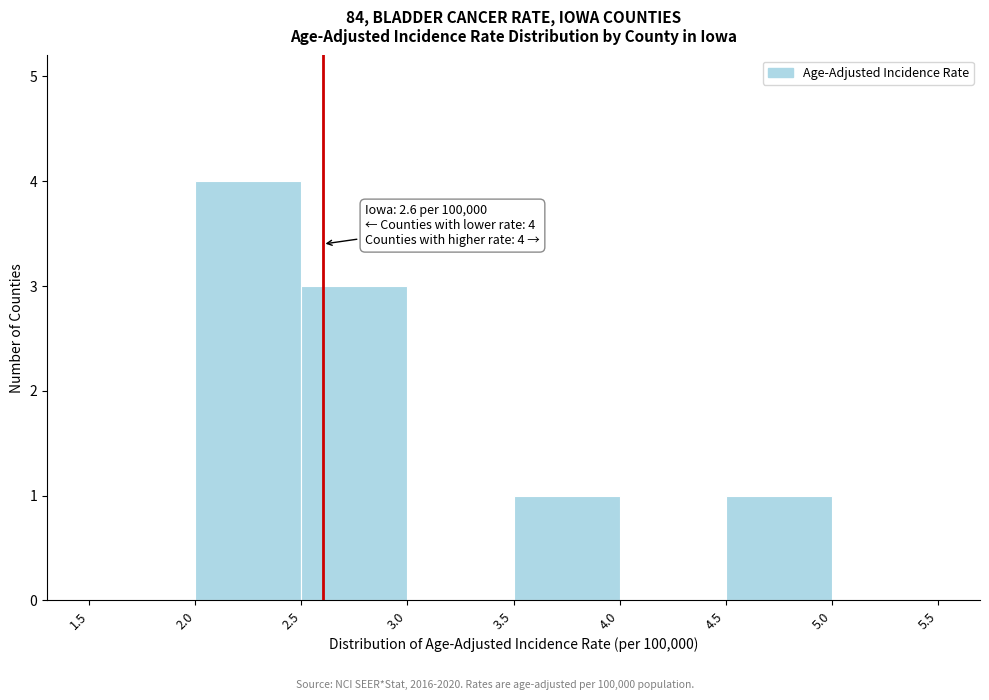

Which range on the x-axis has the tallest bar?

2.0 to 2.5